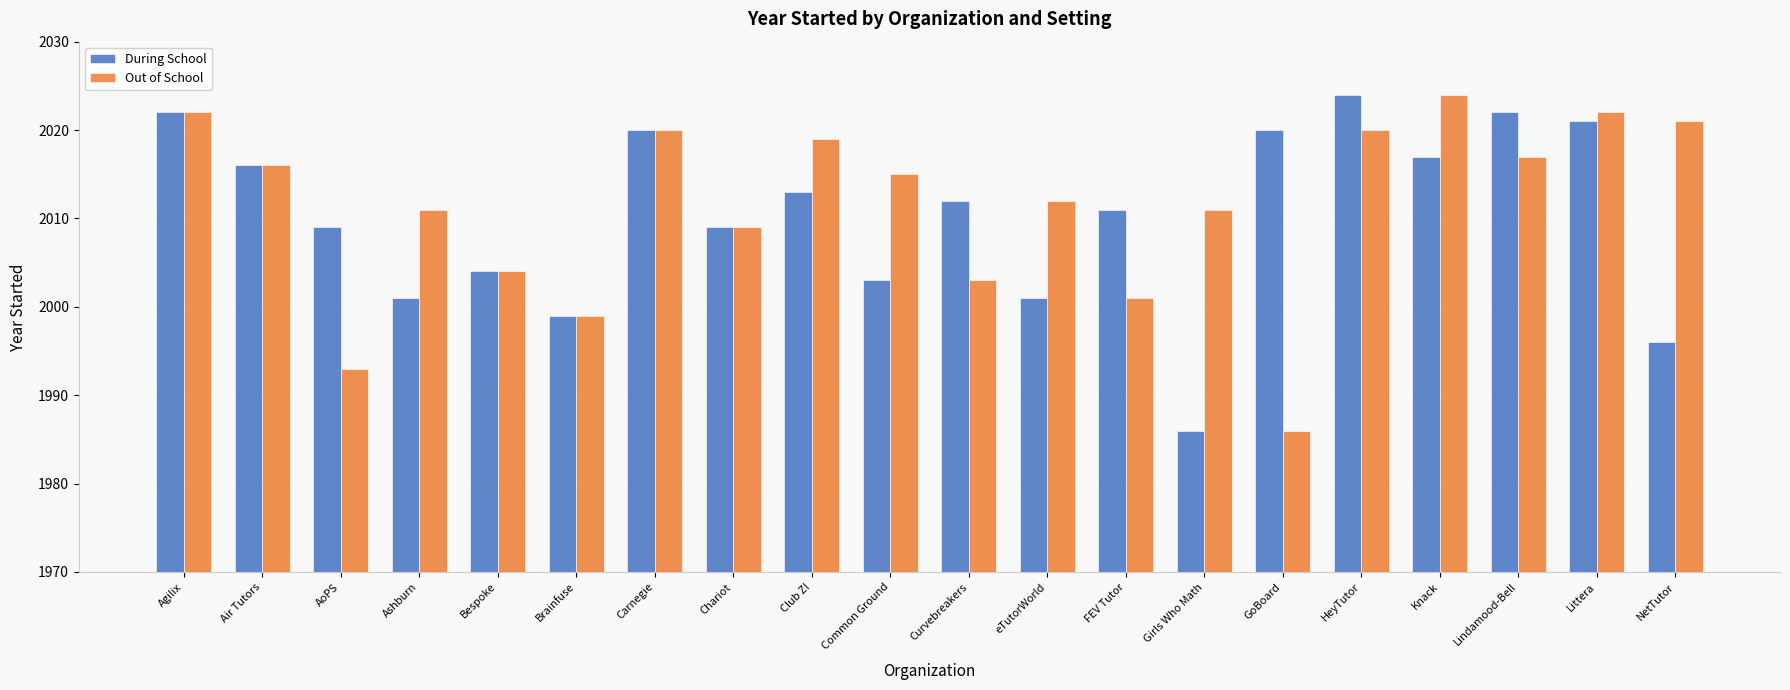

What is the total value across all series at Club Z!?

4032